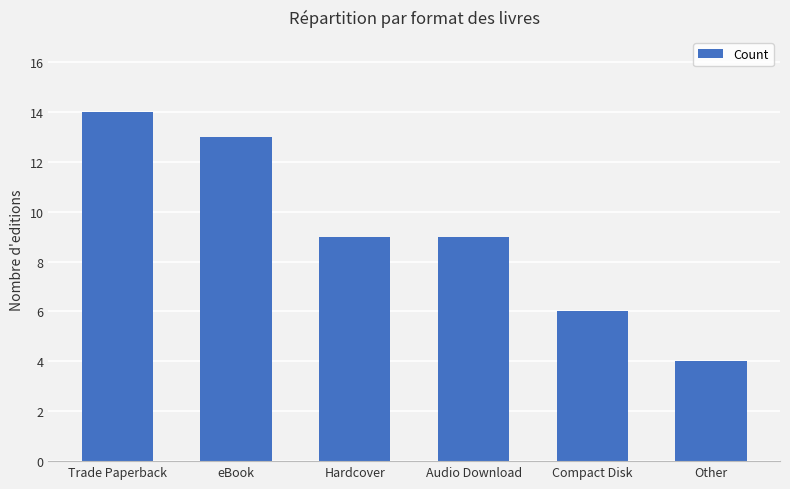

What is the difference between the values at Trade Paperback and Compact Disk?

8